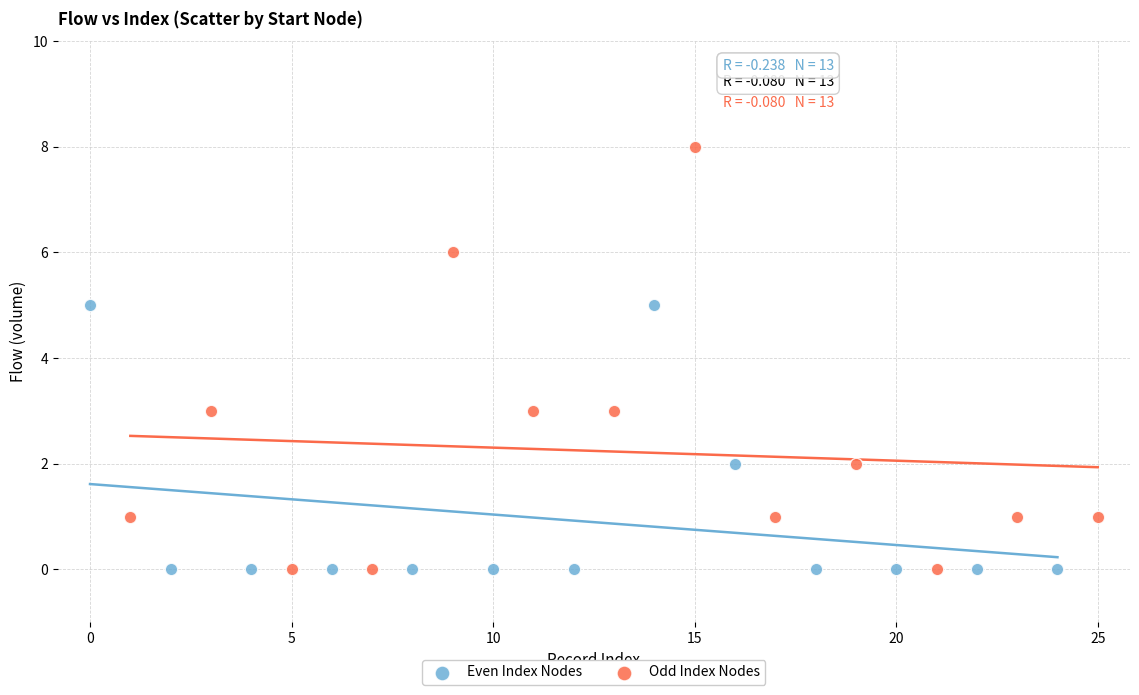

Which series has the largest Y range (max minus min)?

Odd Index Nodes